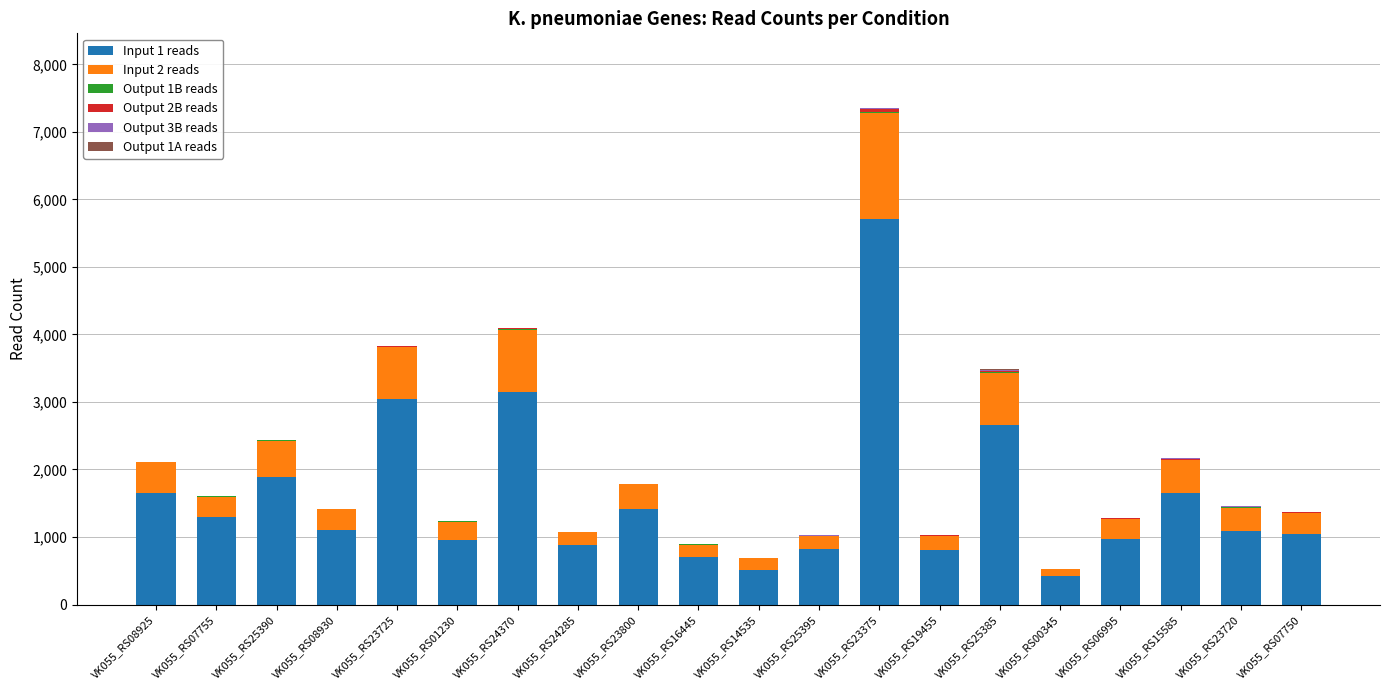

At which category is the sum across all series the highest?

VK055_RS23375